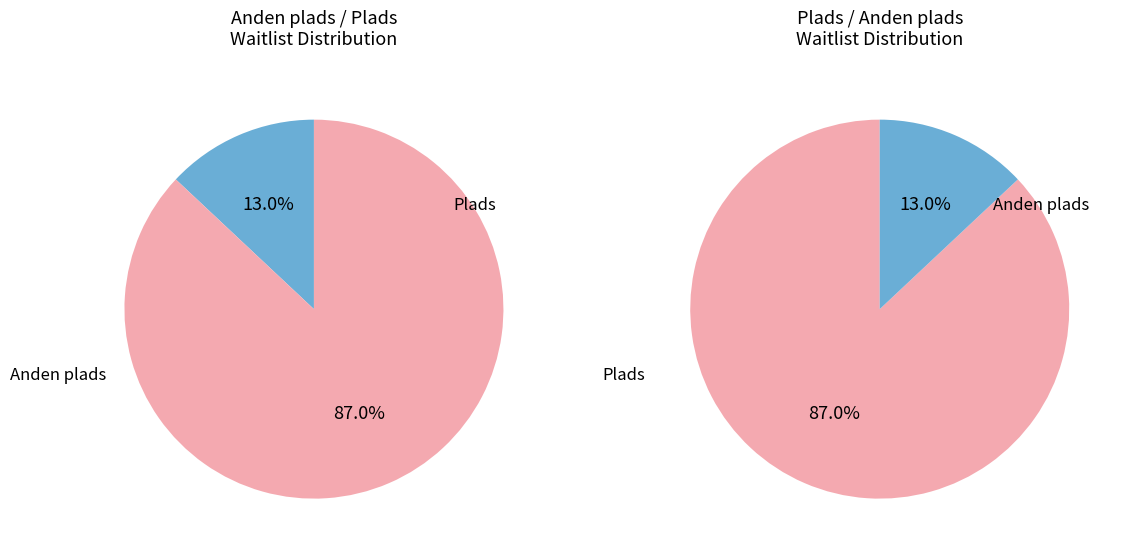

Rank the categories by value from highest to lowest.

Plads, Anden plads